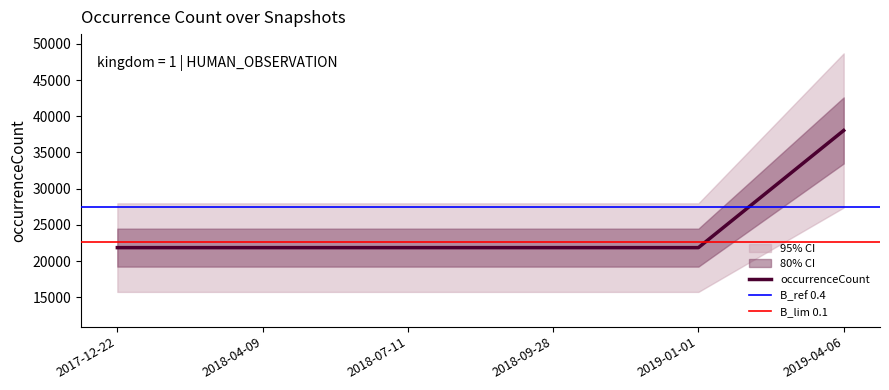

Rank the categories by value from highest to lowest.

2019-04-06, 2017-12-22, 2018-04-09, 2018-07-11, 2018-09-28, 2019-01-01